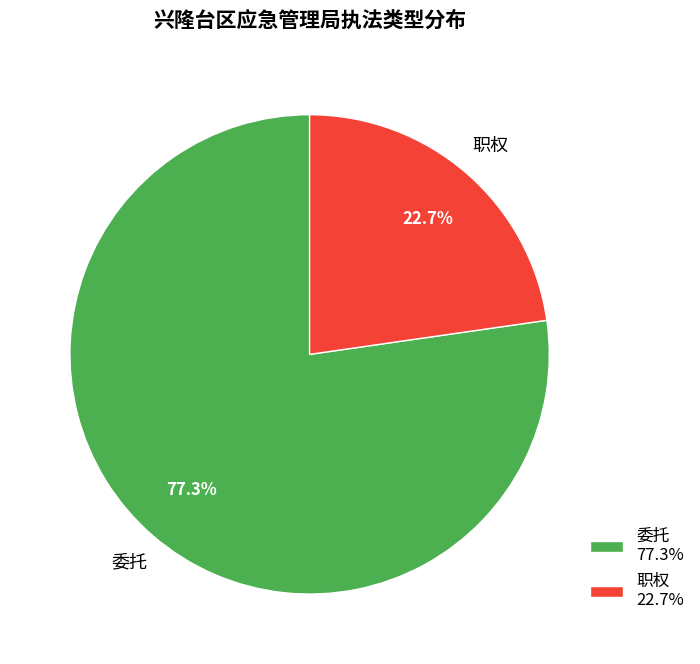

Which category has the smallest portion of the pie?

职权